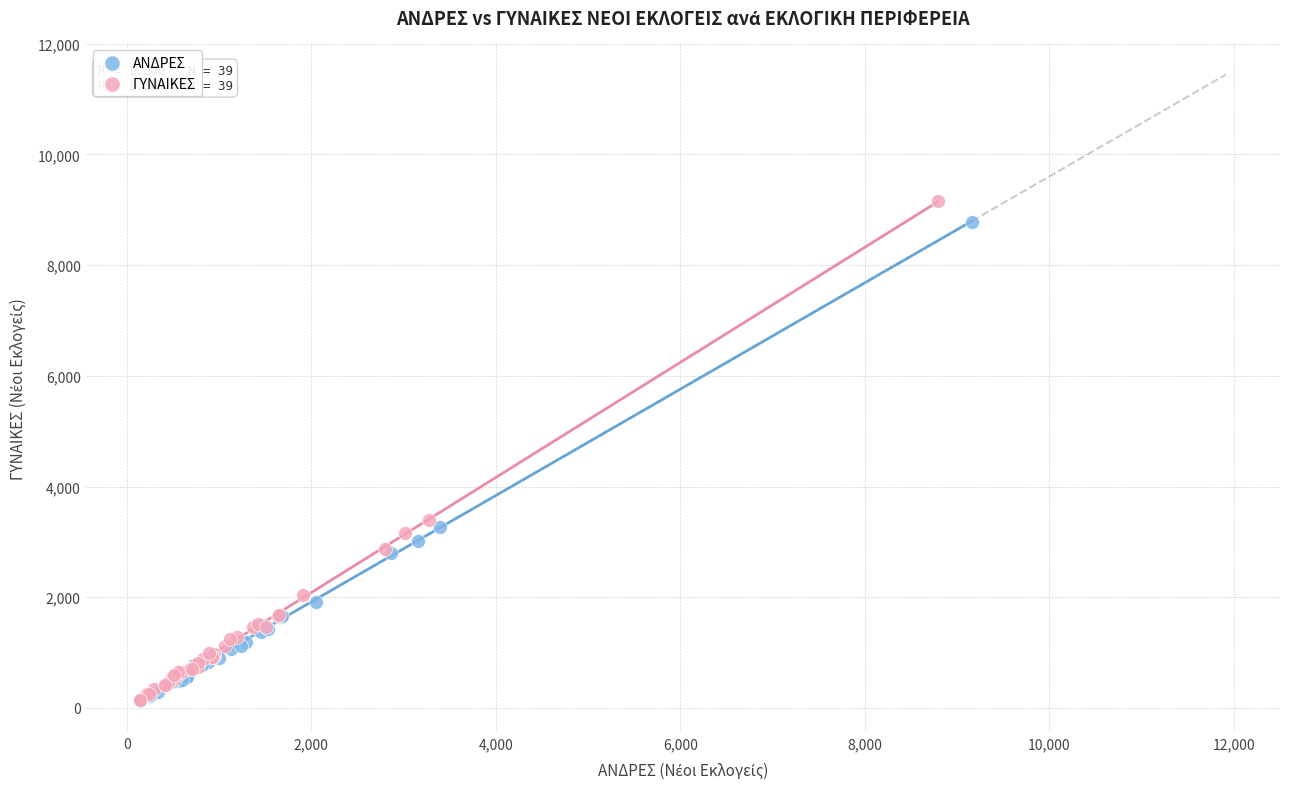

Which series has the widest spread of Y values?

ΓΥΝΑΙΚΕΣ